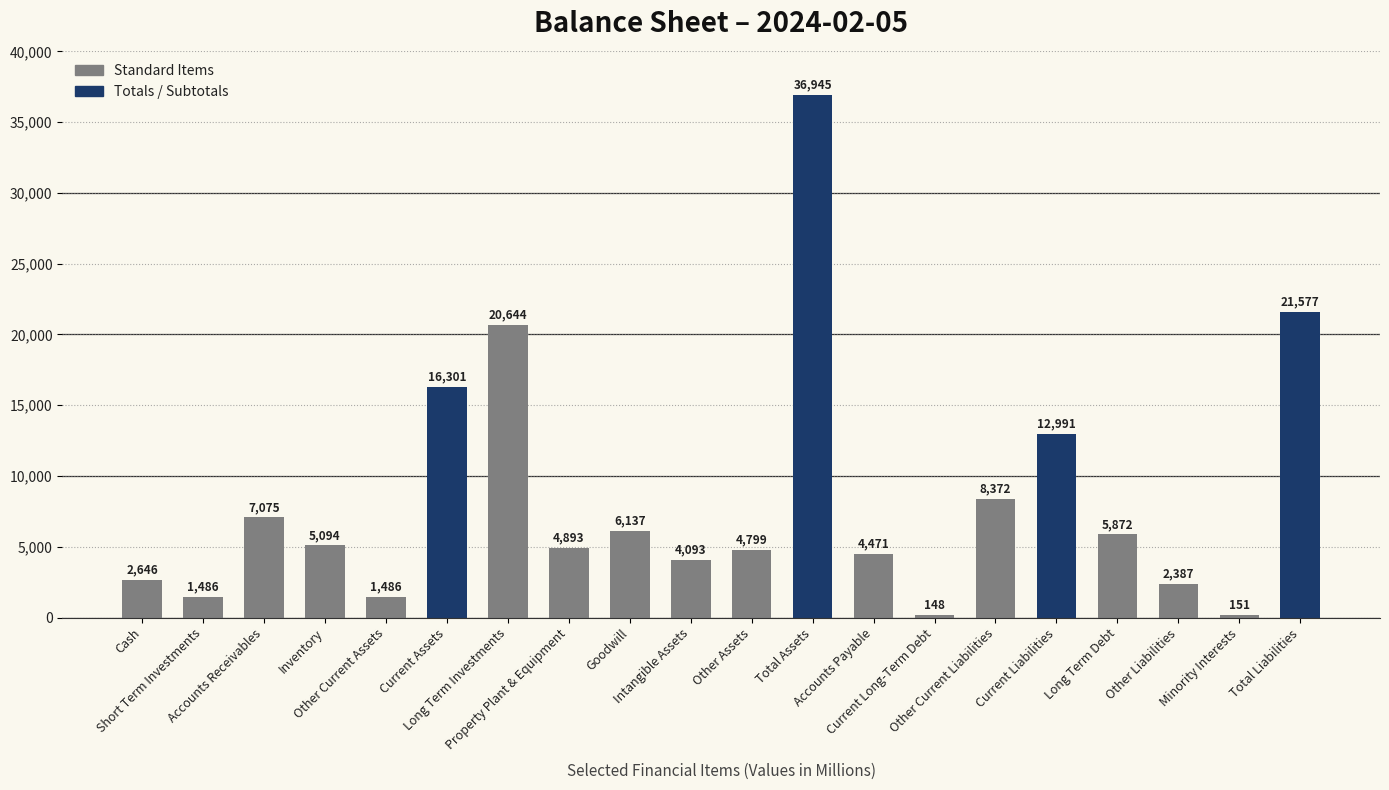

Which category has the highest value across all series?

Total Assets